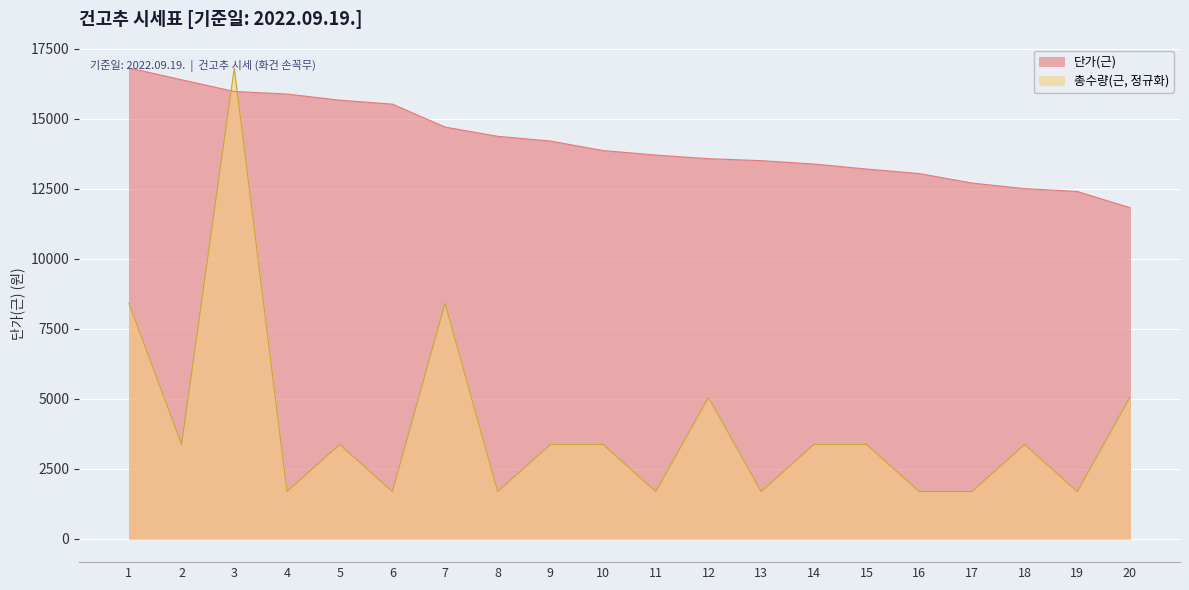

What is the difference between the second highest and minimum values in the 총수량(근) series?

6724